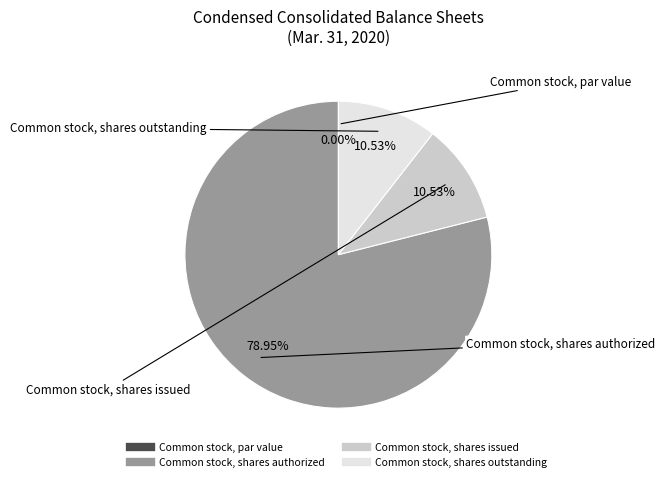

Count the number of slices in the pie.

4